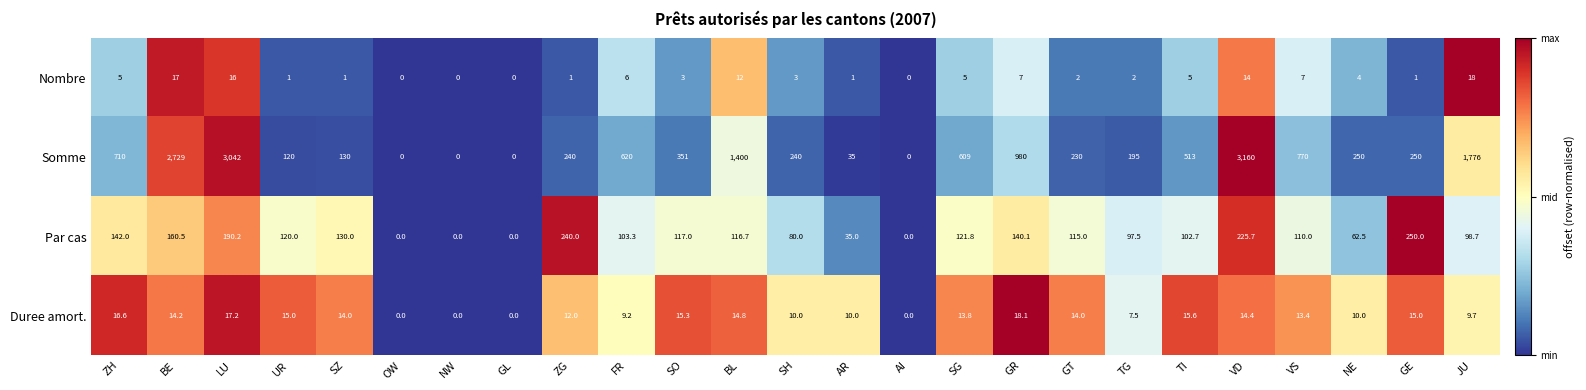

How many categories are shown in the chart?

25